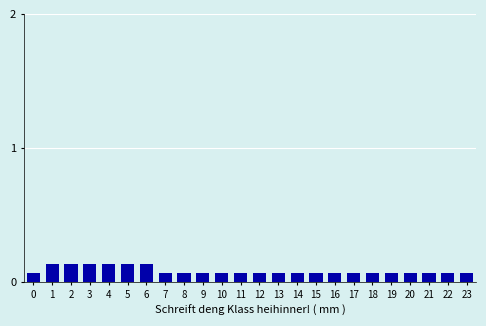

How many values are between 0 and 1?

24